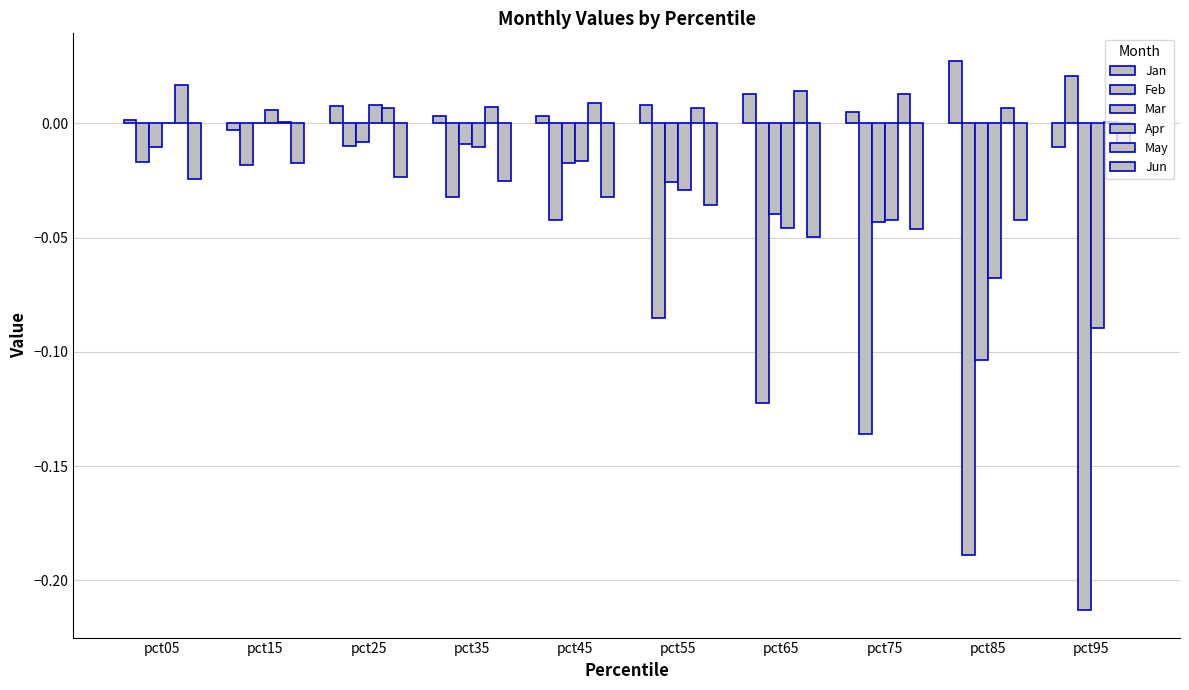

List the labels in order of Feb value, smallest first.

pct85, pct75, pct65, pct55, pct45, pct35, pct15, pct05, pct25, pct95